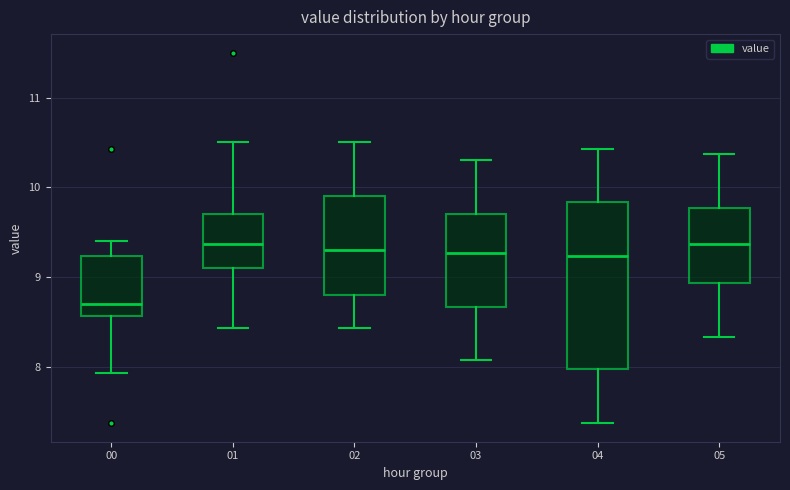

Reading left to right, transcribe this box plot: for each box, give where its median line is, the range the box spans, and where its two whiskers end, as read against the y-axis. The values are not printed on the chart, so give them approximately, as read against the axis.

00: median 8.7, box 8.6 to 9.2, whiskers 7.9 to 9.4
01: median 9.4, box 9.1 to 9.7, whiskers 8.4 to 10.5
02: median 9.3, box 8.8 to 9.9, whiskers 8.4 to 10.5
03: median 9.3, box 8.7 to 9.7, whiskers 8.1 to 10.3
04: median 9.2, box 8.0 to 9.8, whiskers 7.4 to 10.4
05: median 9.4, box 8.9 to 9.8, whiskers 8.3 to 10.4